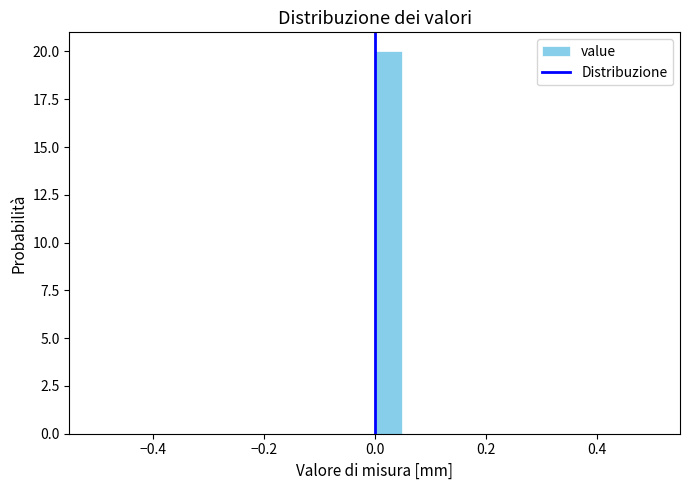

Read against the x-axis, roughly where is the centre of the tallest bar?

0.02